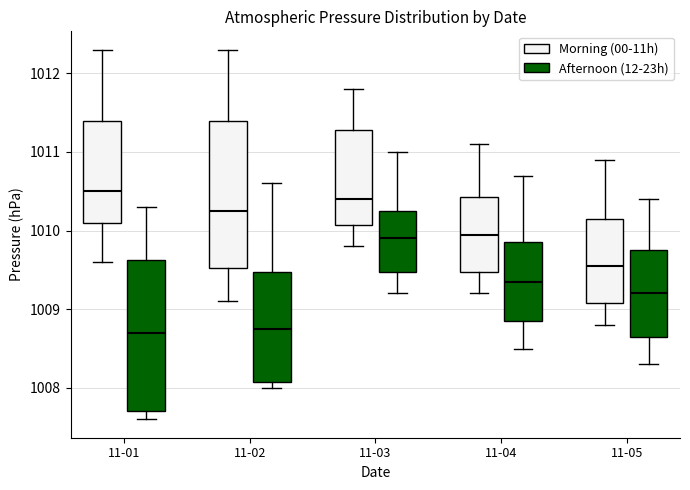

Where is the upper edge of the box for 11-04 (Morning (00-11h)) on the y-axis? The values are not printed on the chart, so give them approximately, as read against the axis.

1010.4